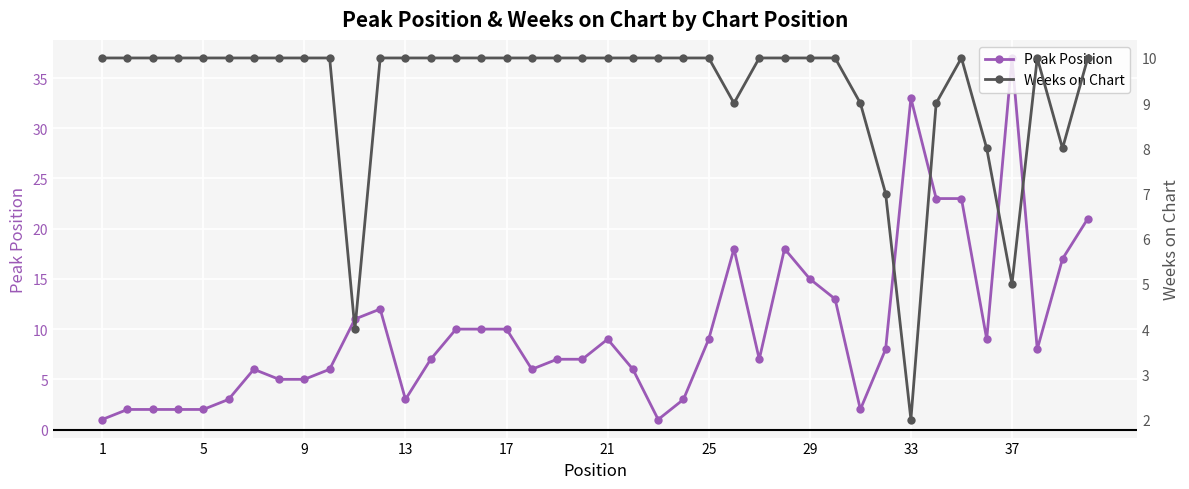

How many lines are shown in the chart?

2